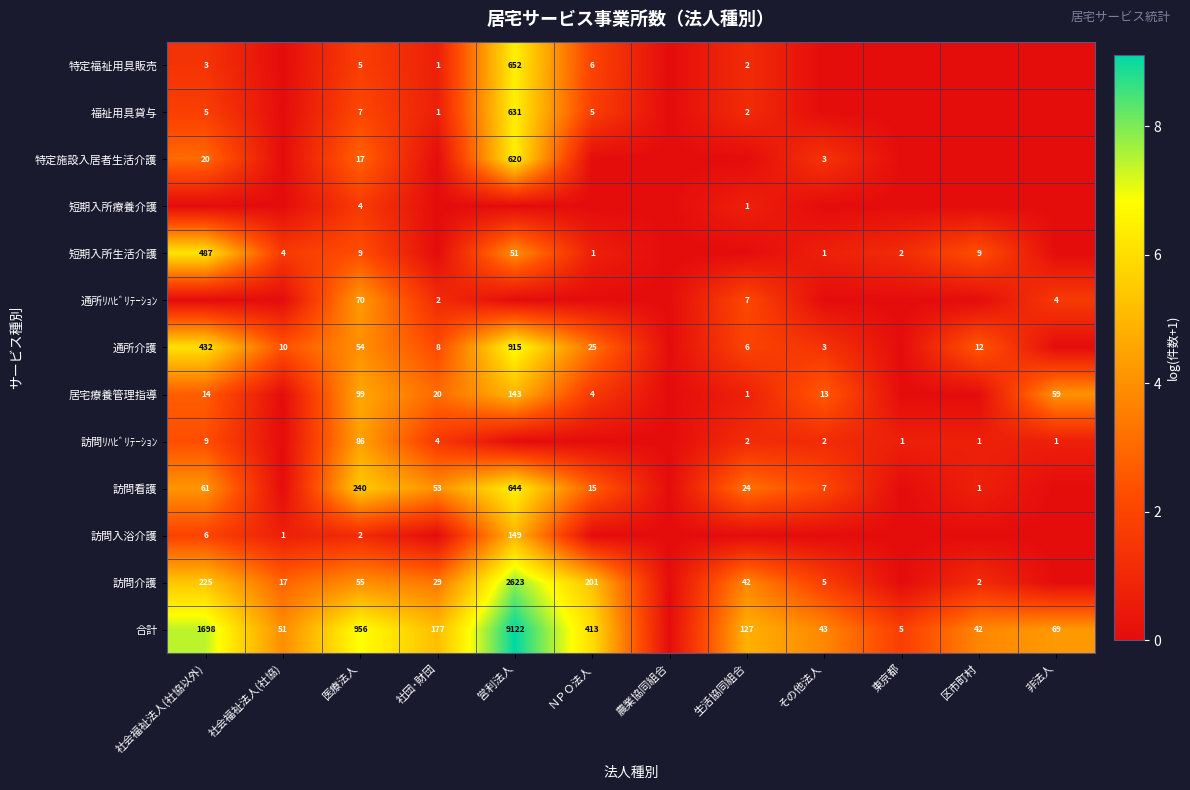

Is it true that 訪問介護 equals 5 at その他法人?

True